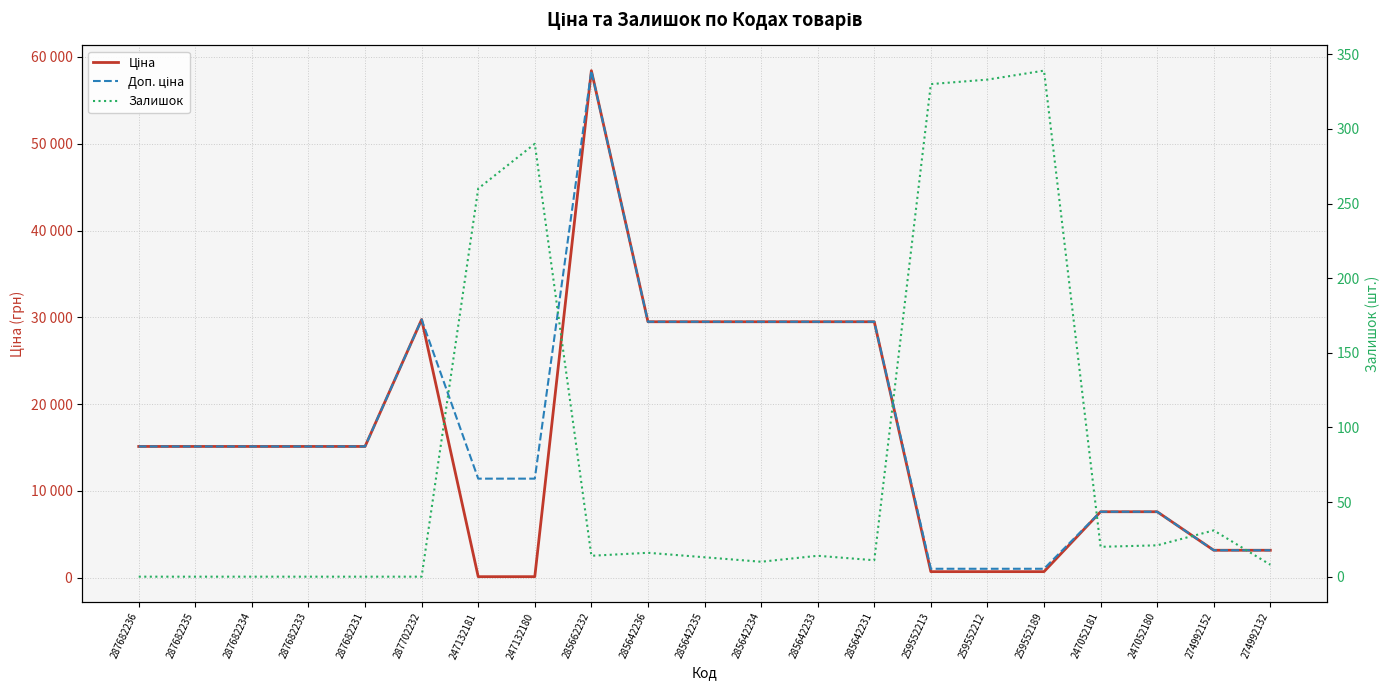

At how many categories does at least one series exceed 53636?

1